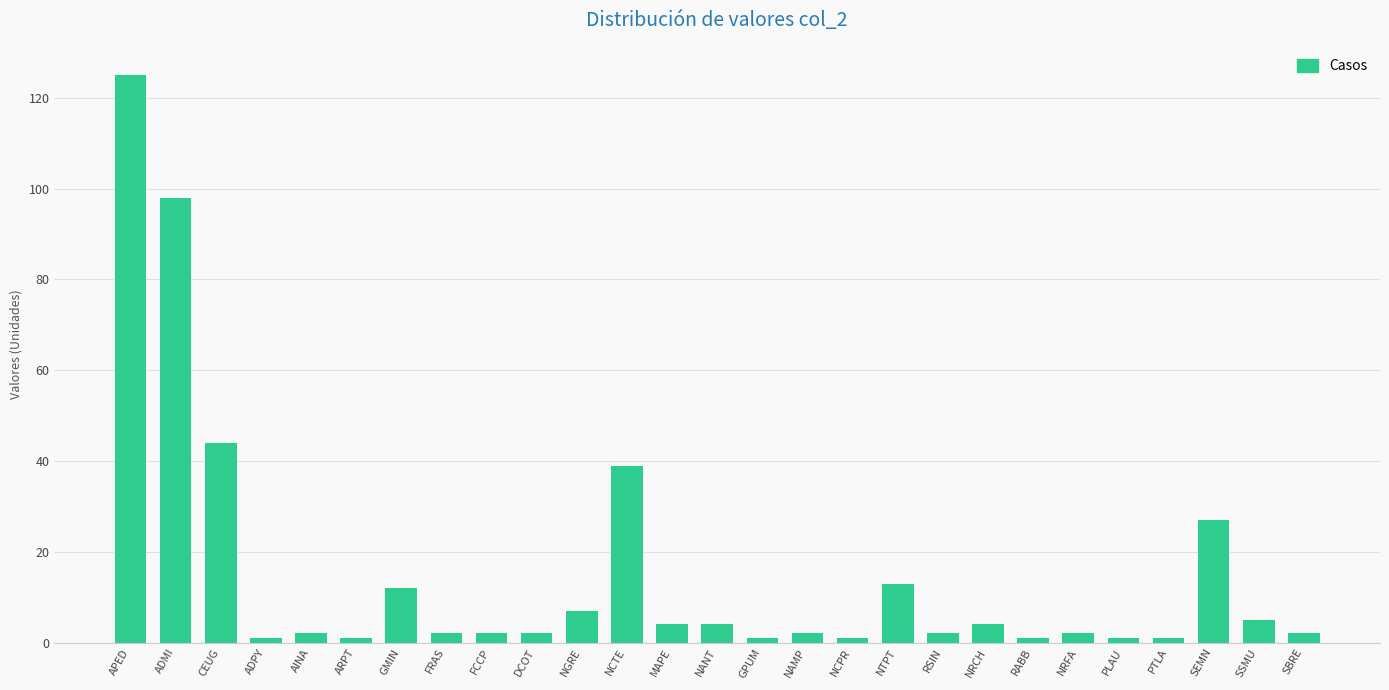

Reading right to left, what are all the values shown in this chart?

SBRE=2	SSMU=5	SEMN=27	PTLA=1	PLAU=1	NRFA=2	RABB=1	NRCH=4	RSIN=2	NTPT=13	NCPR=1	NAMP=2	GPUM=1	NANT=4	MAPE=4	NCTE=39	NGRE=7	DCOT=2	FCCP=2	FRAS=2	GMIN=12	ARPT=1	AINA=2	ADPY=1	CEUG=44	ADMI=98	APED=125